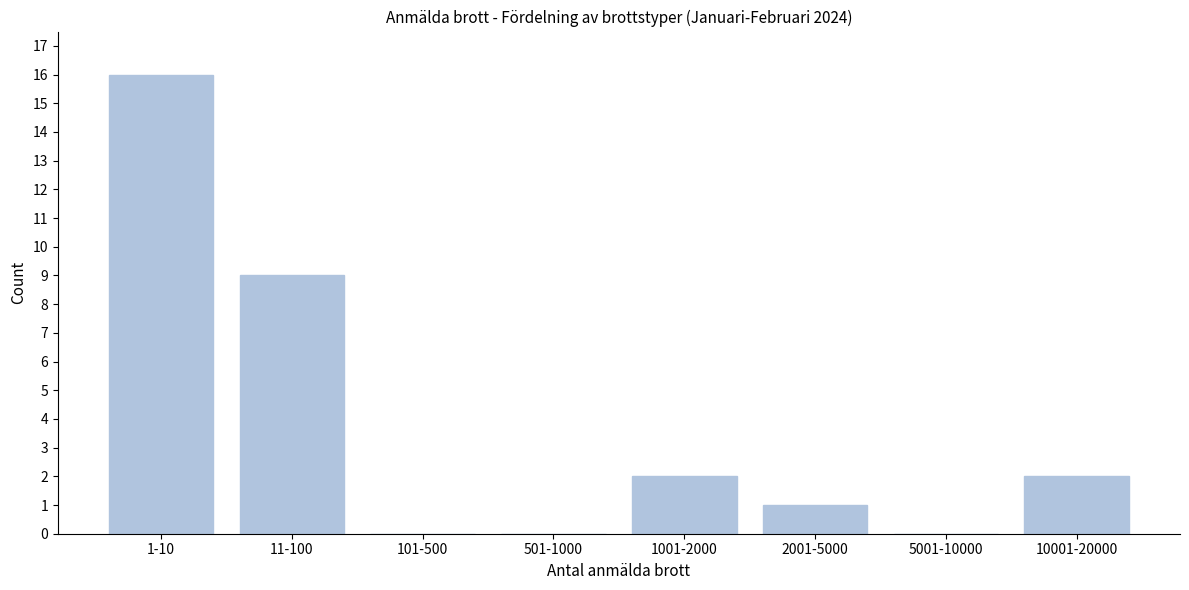

Reading right to left, extract all data points from this chart.

10001-20000=2	5001-10000=0	2001-5000=1	1001-2000=2	501-1000=0	101-500=0	11-100=9	1-10=16